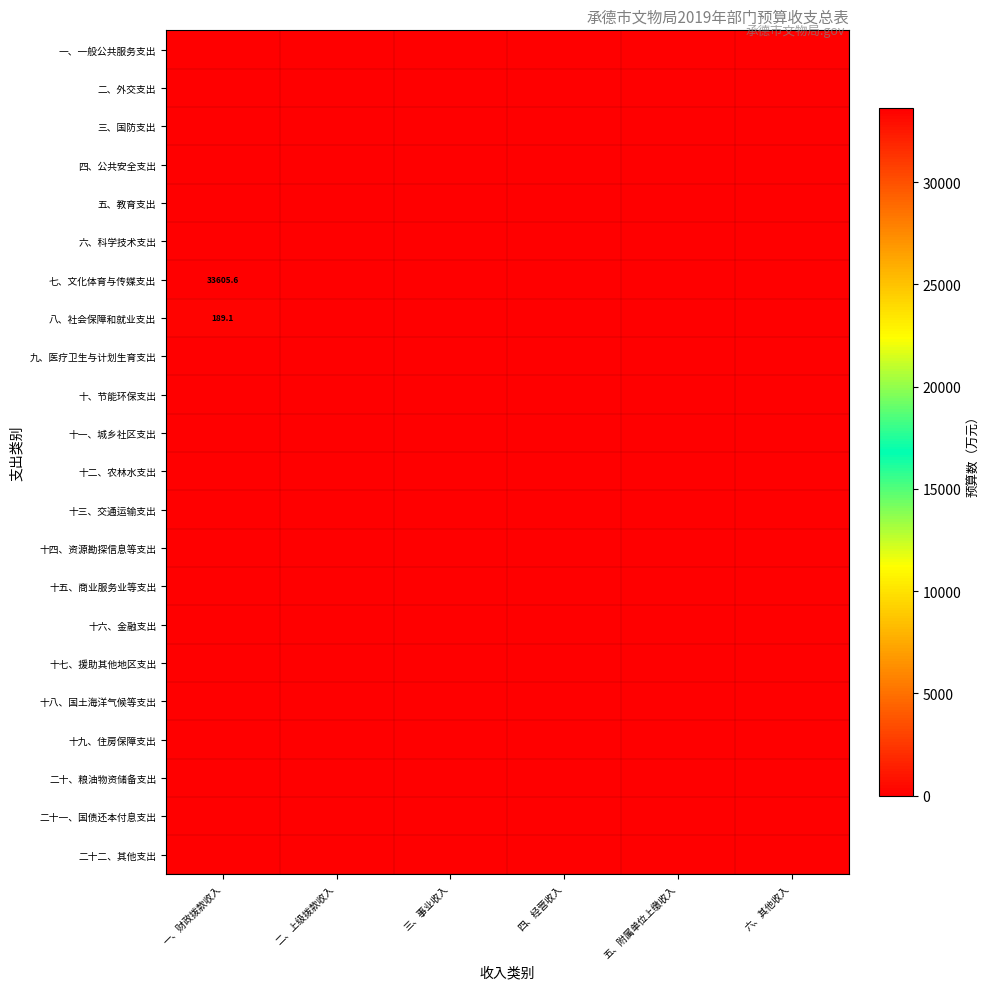

True or false: 十六、金融支出 has a value of 0.0 at 六、其他收入.

True